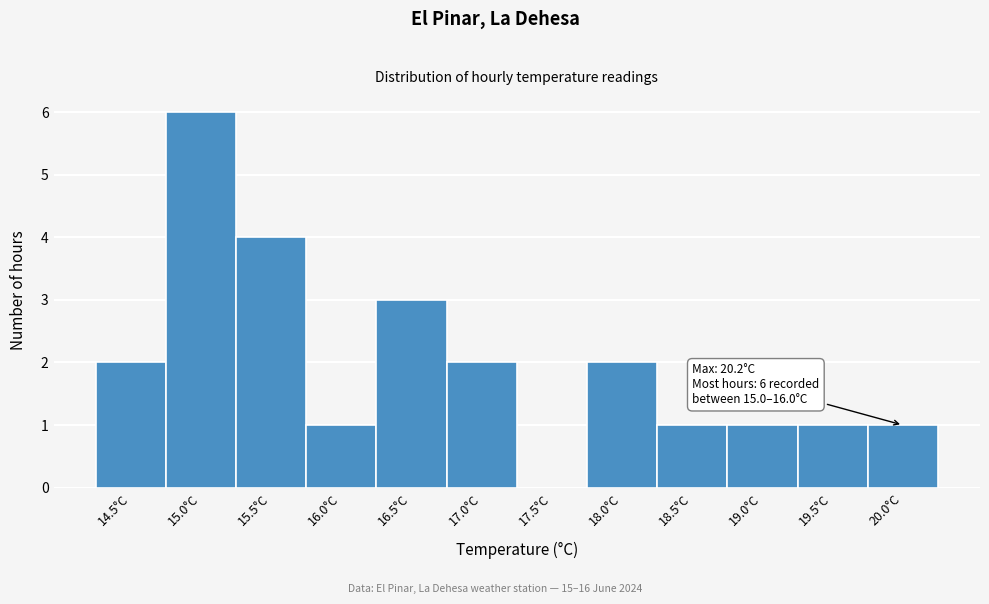

Reading right to left, list all the values displayed in this chart.

20.0°C=1	19.5°C=1	19.0°C=1	18.5°C=1	18.0°C=2	17.5°C=0	17.0°C=2	16.5°C=3	16.0°C=1	15.5°C=4	15.0°C=6	14.5°C=2